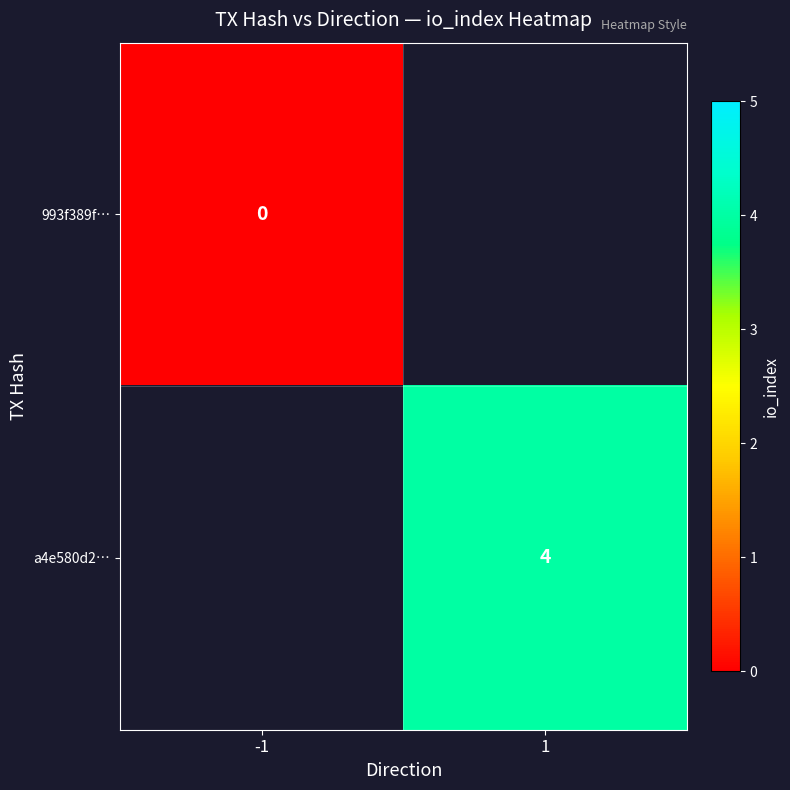

Is it true that a4e580d2… equals 4 at 1?

True